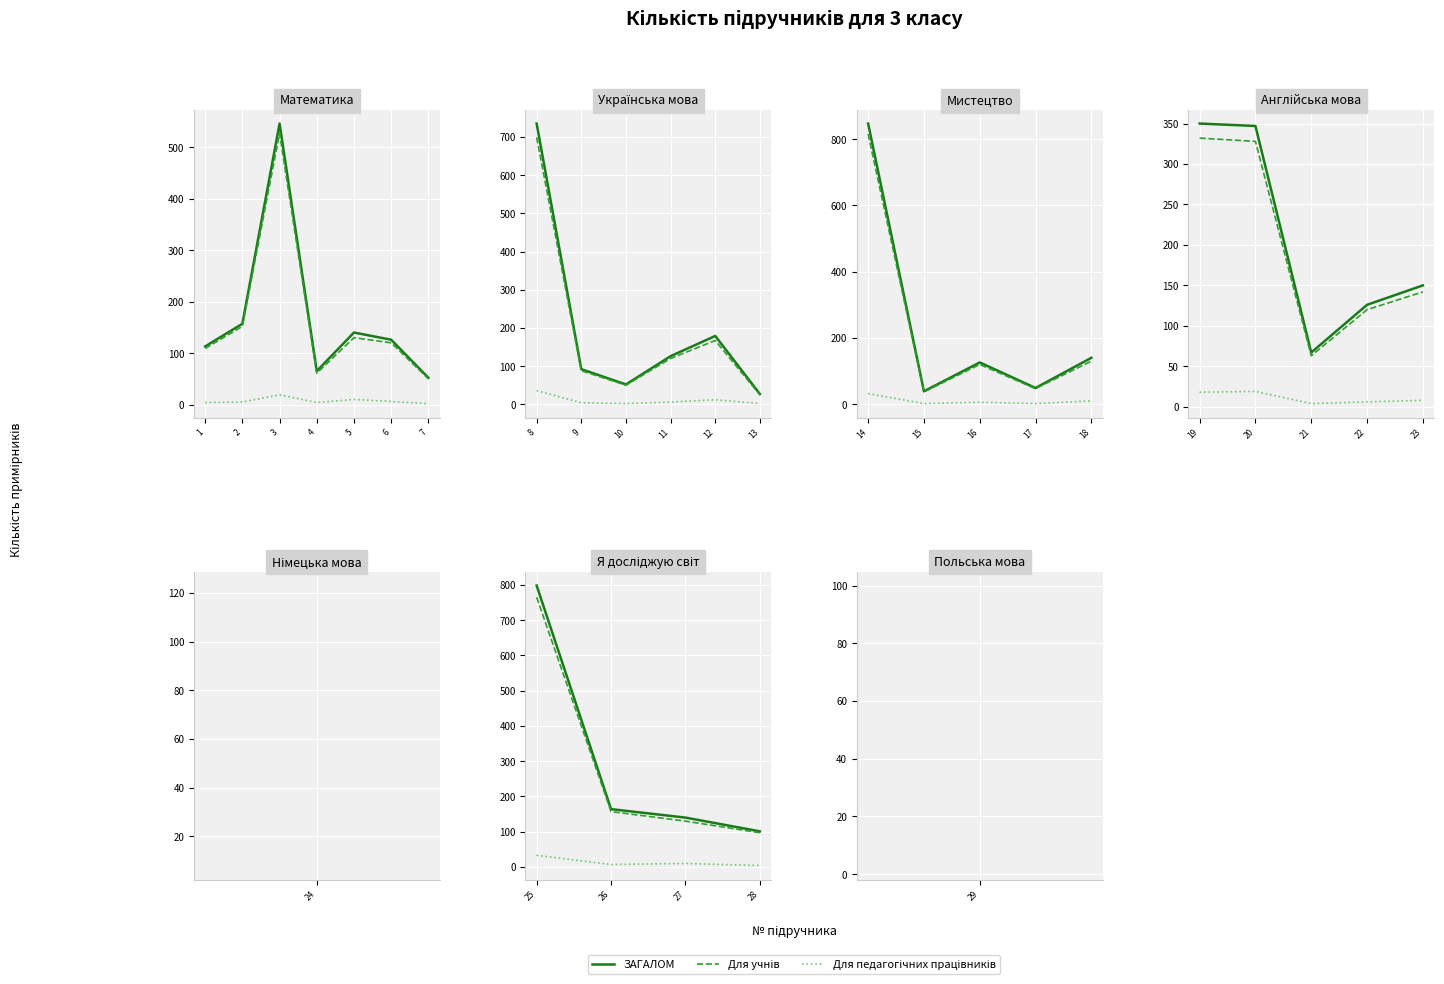

The ЗАГАЛОМ series shows 229 at 27. True or false?

False